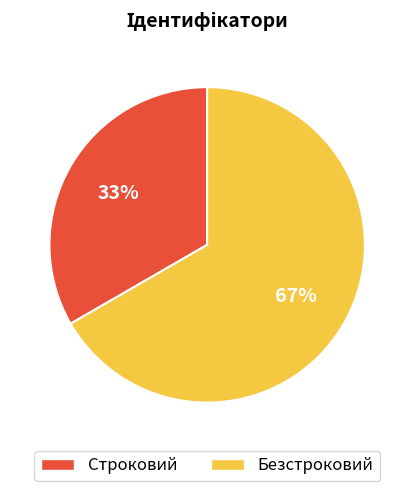

Combined, do Строковий and Безстроковий account for over 50%?

Yes